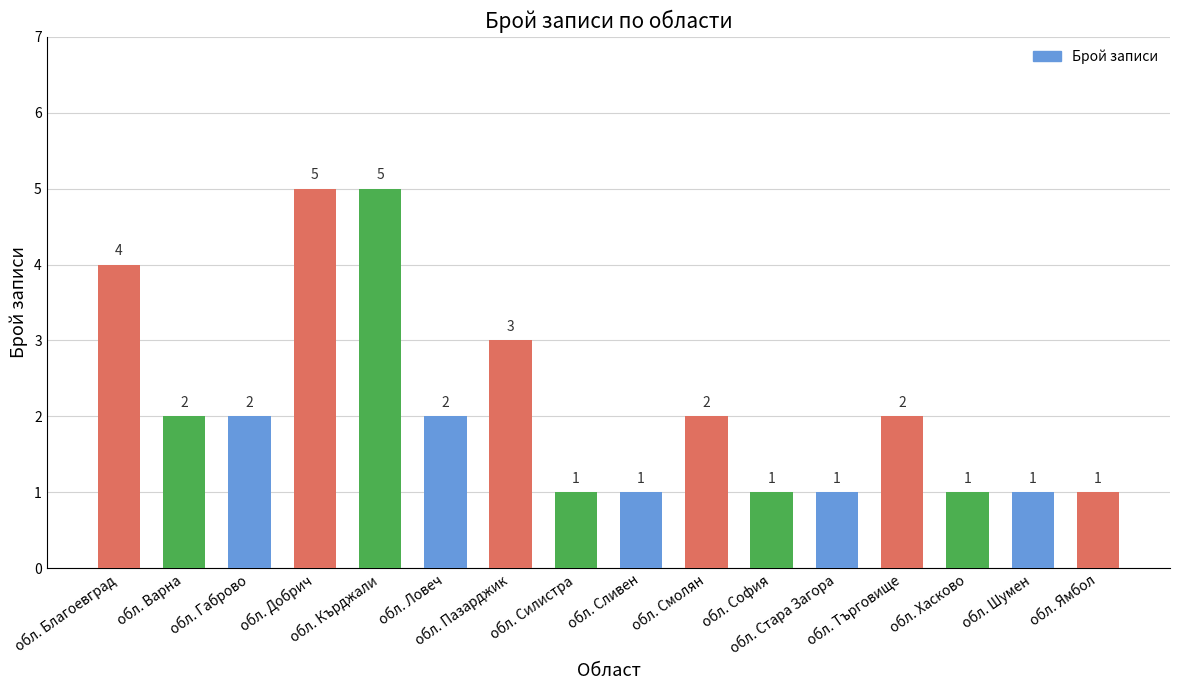

What is the label of the 5th bar from the left?

обл. Кърджали